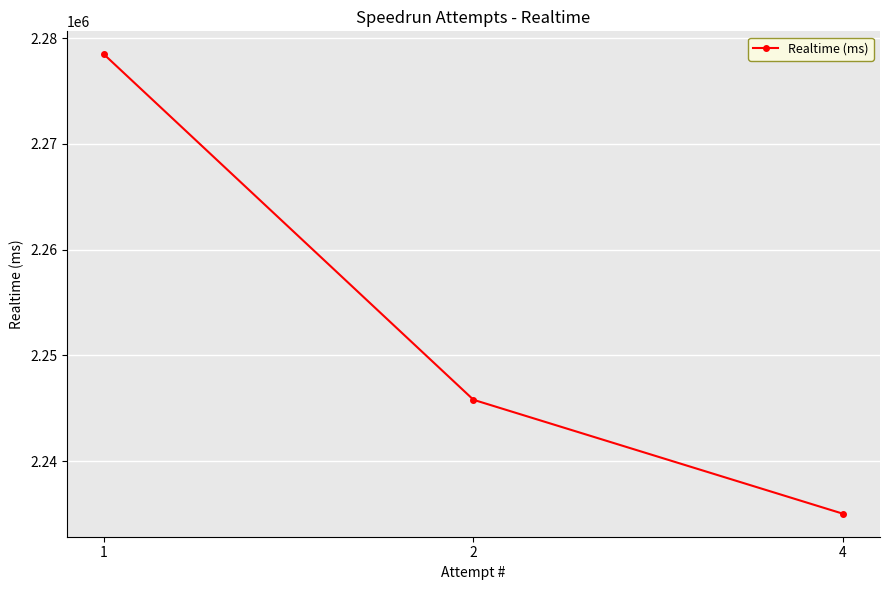

Rank the categories by value from lowest to highest.

4, 2, 1